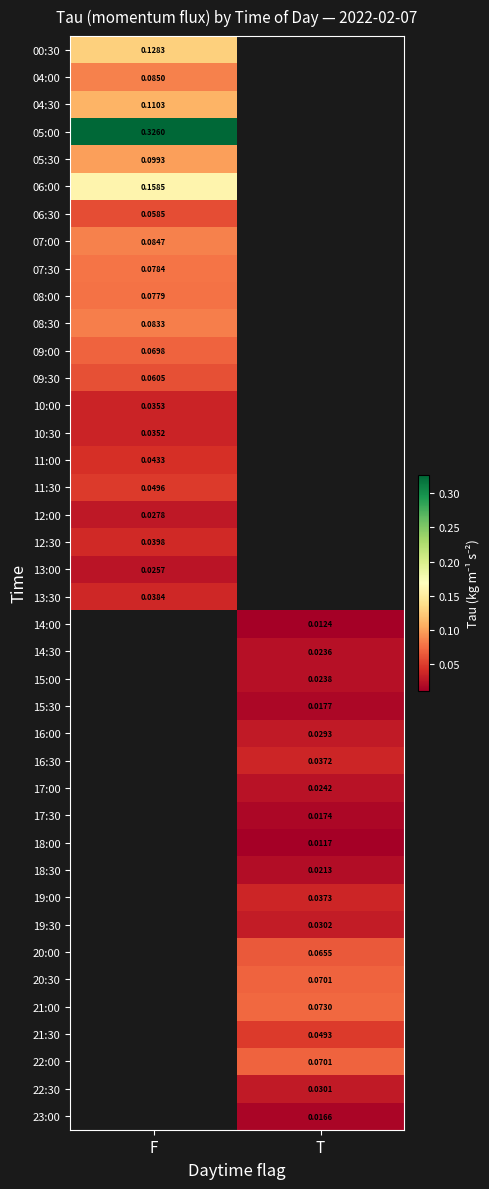

Is the value of 21:00 at T greater than the value of 14:00 at T?

Yes